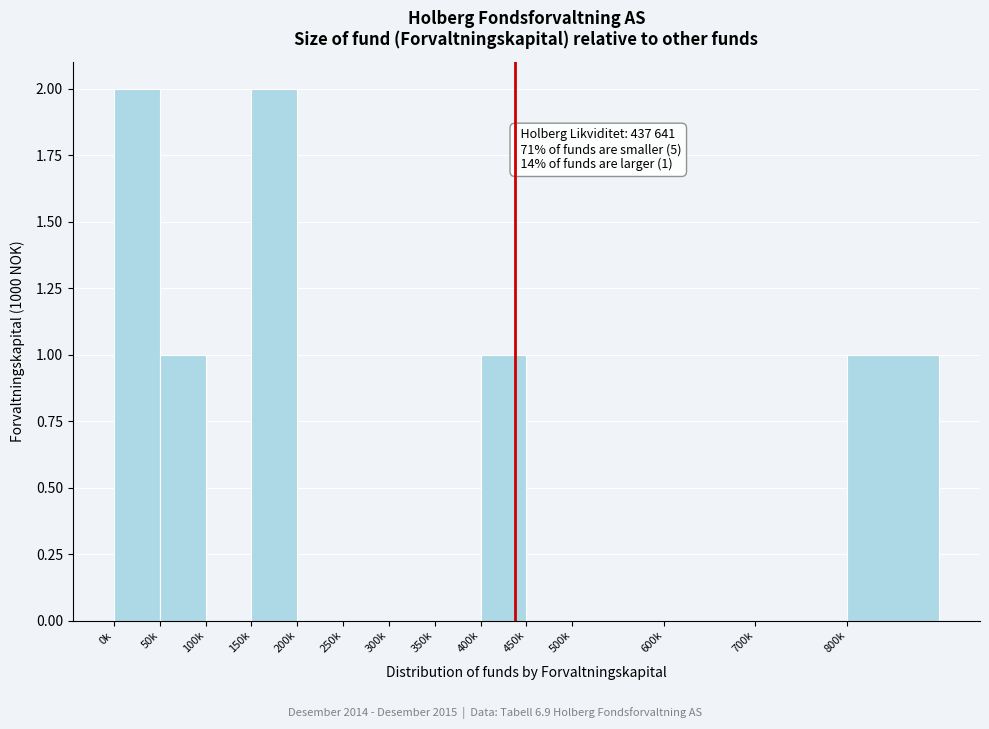

Reading left to right, what are all the values shown in this chart?

0k=2	50k=1	100k=0	150k=2	200k=0	250k=0	300k=0	350k=0	400k=1	450k=0	500k=0	600k=0	700k=0	800k=1